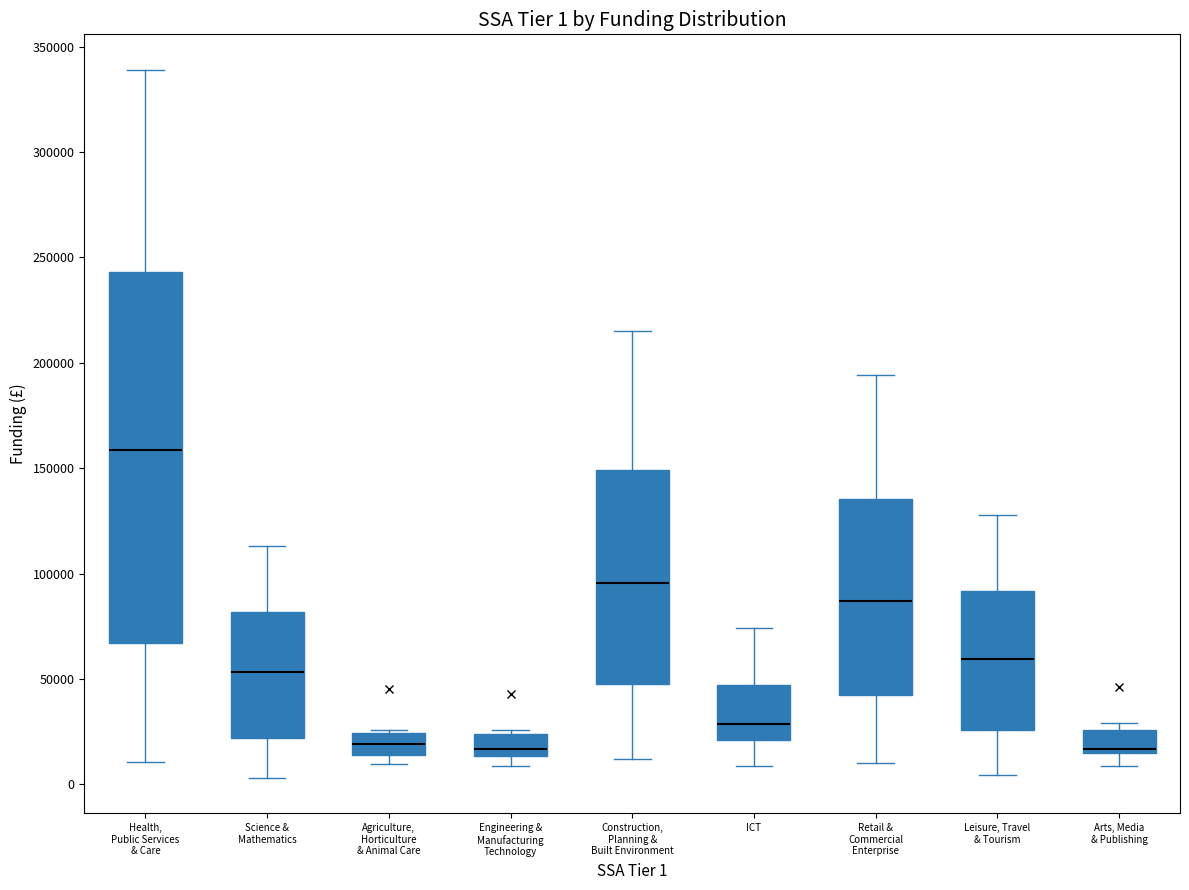

Comparing the boxes themselves (not the whiskers), which one is the tallest?

Health, Public Services & Care